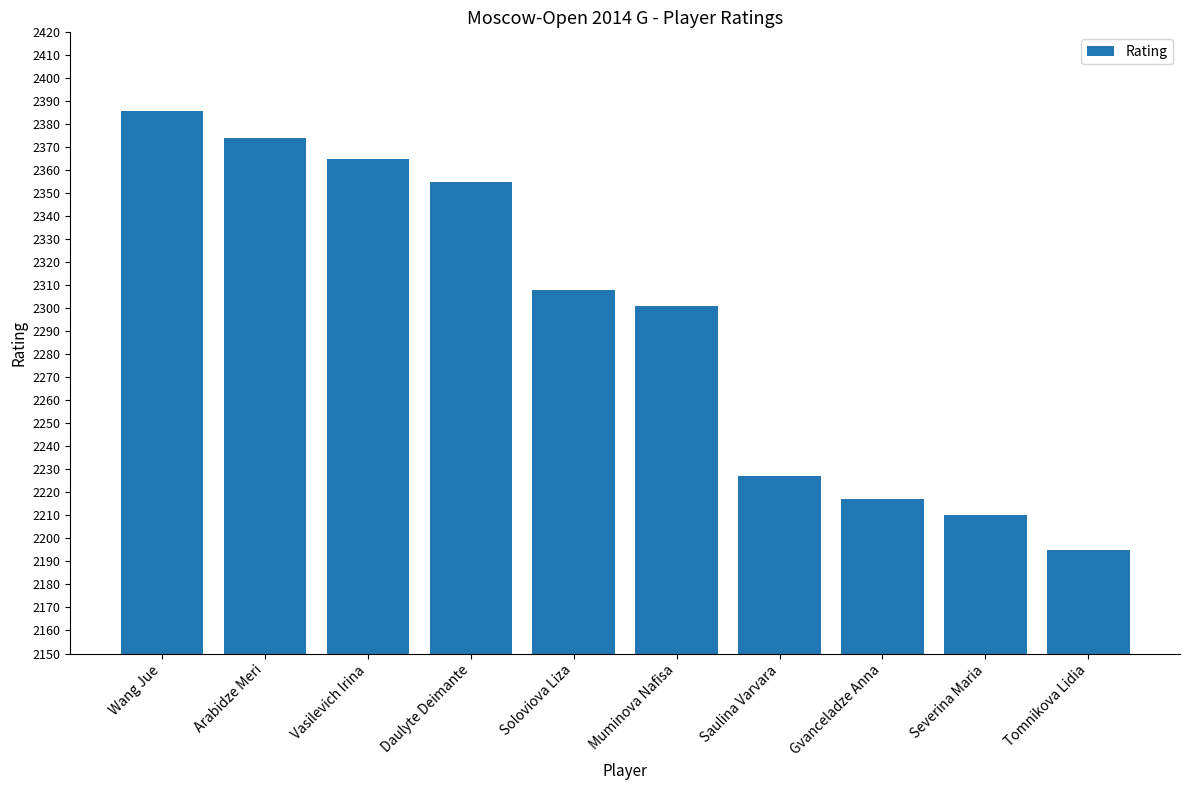

Which category has the highest value across all series?

Wang Jue